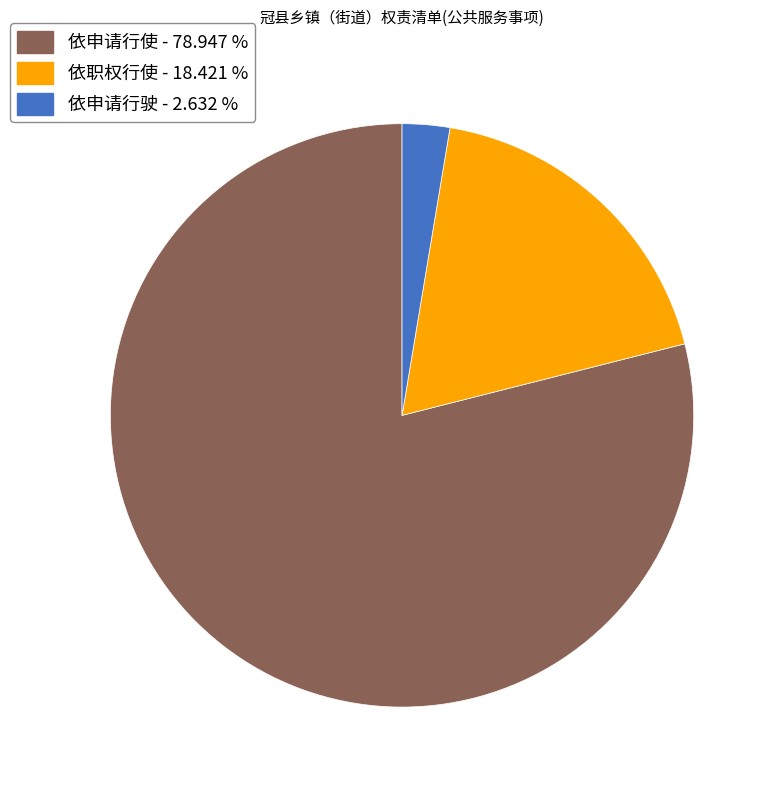

Is there any slice that represents more than half of the pie?

Yes